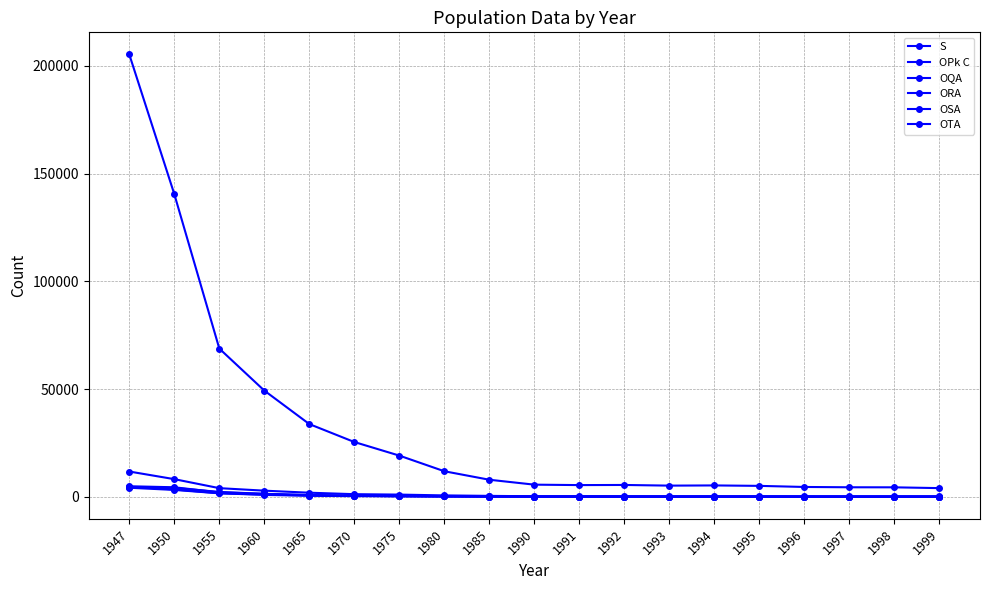

Rank the series at 1997 from lowest to highest value.

OTA, ORA, OQA, OSA, OPk C, S